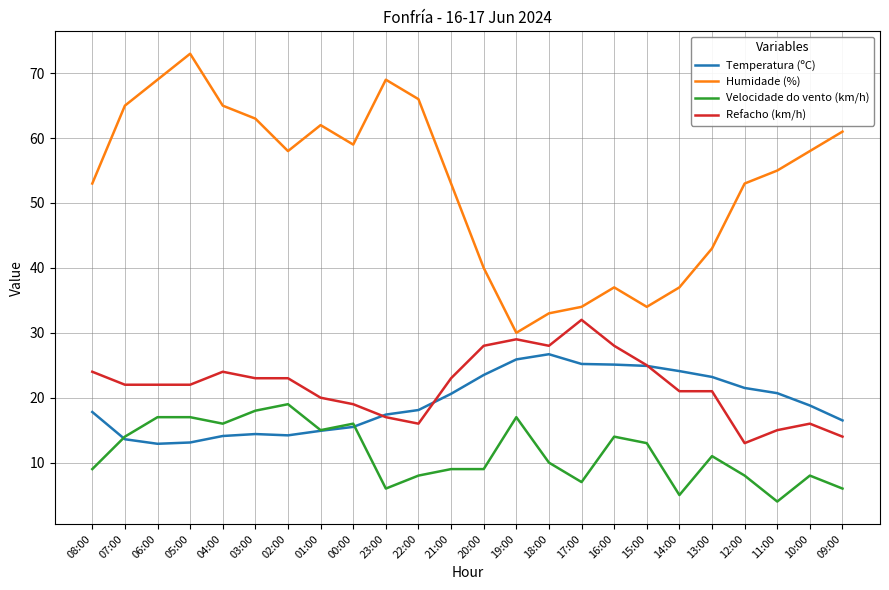

True or false: Temperatura (ºC) has more than 0 points higher than both neighbors.

True